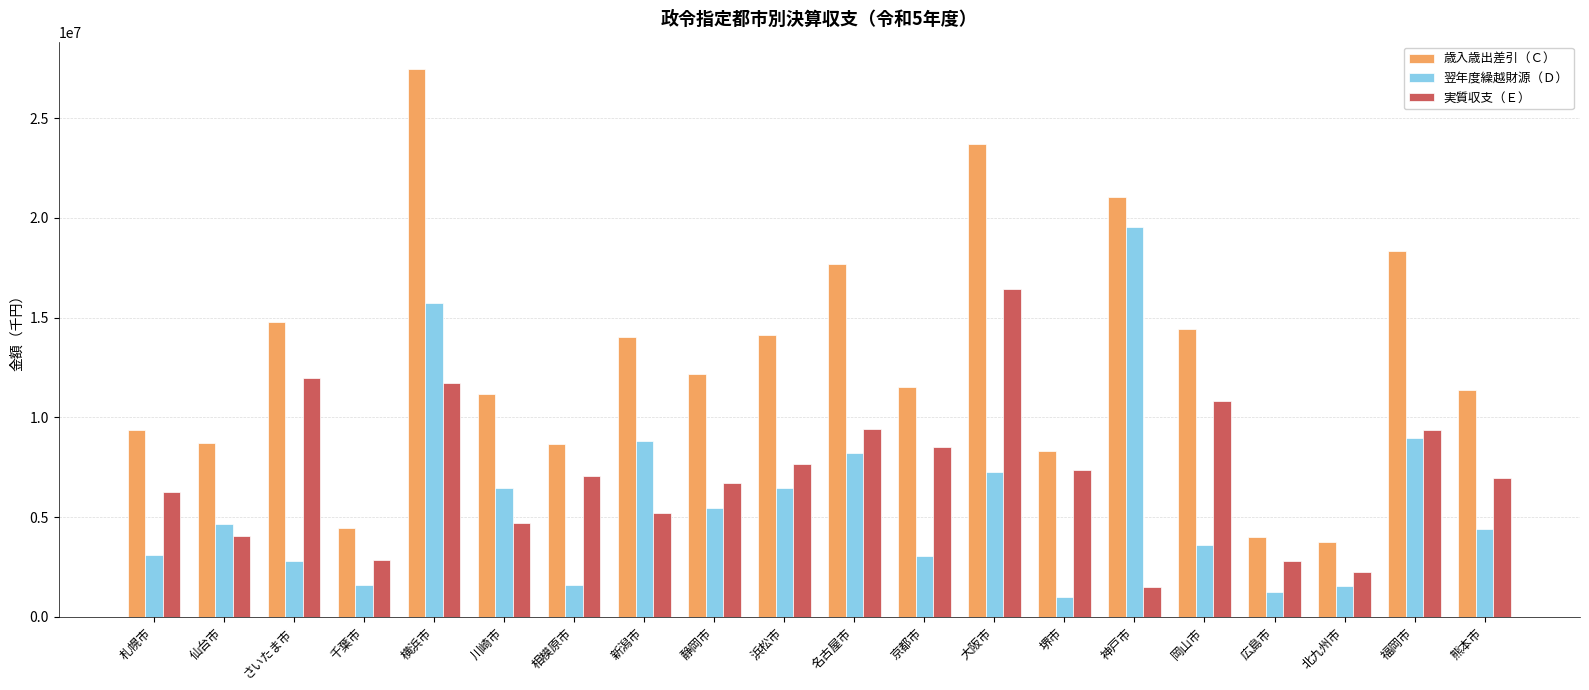

Rank the series by their maximum value, from highest to lowest.

歳入歳出差引（Ｃ）, 翌年度繰越財源（Ｄ）, 実質収支（Ｅ）